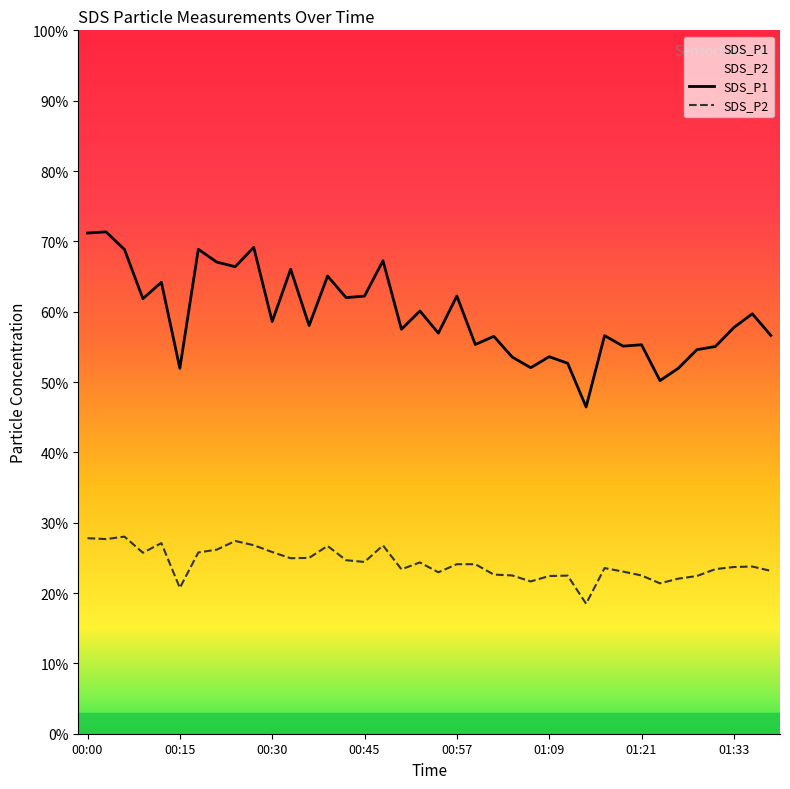

What is the approximate value of SDS_P1 at 01:14?

46.5